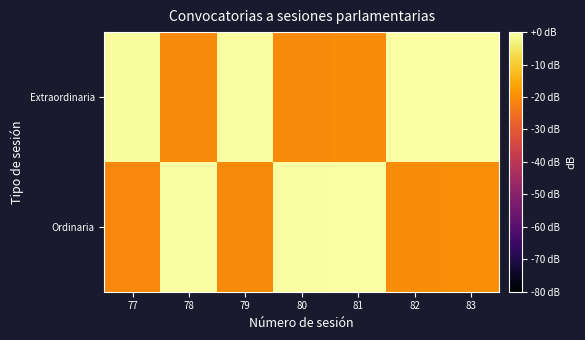

Which has a higher value, 79 or 77?

79